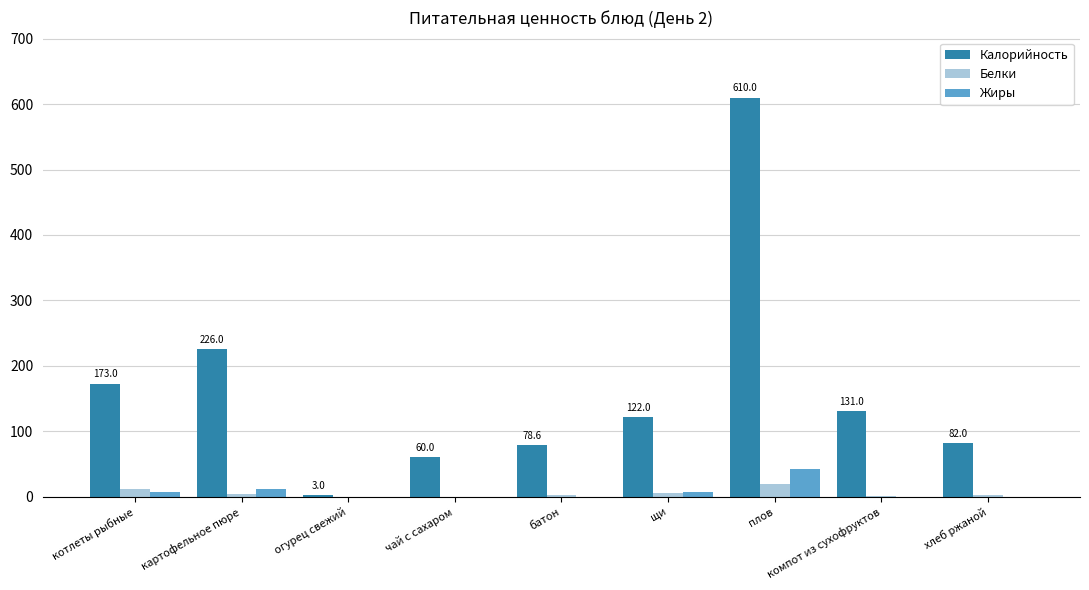

What is the sum of all Белки values?

46.5